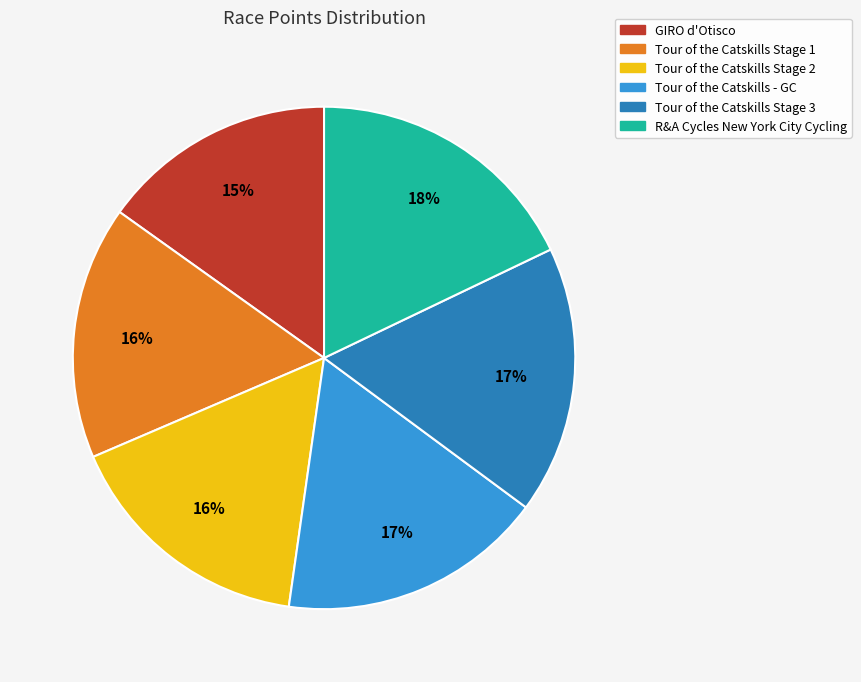

To the nearest percent, what is the difference between the GIRO d'Otisco and Tour of the Catskills - GC slice percentages?

2%